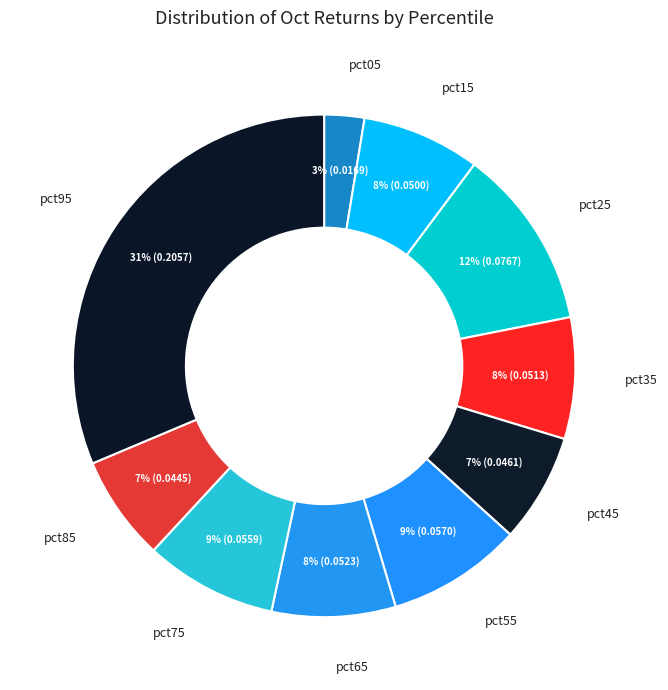

Combined, do pct75 and pct25 account for over 50%?

No